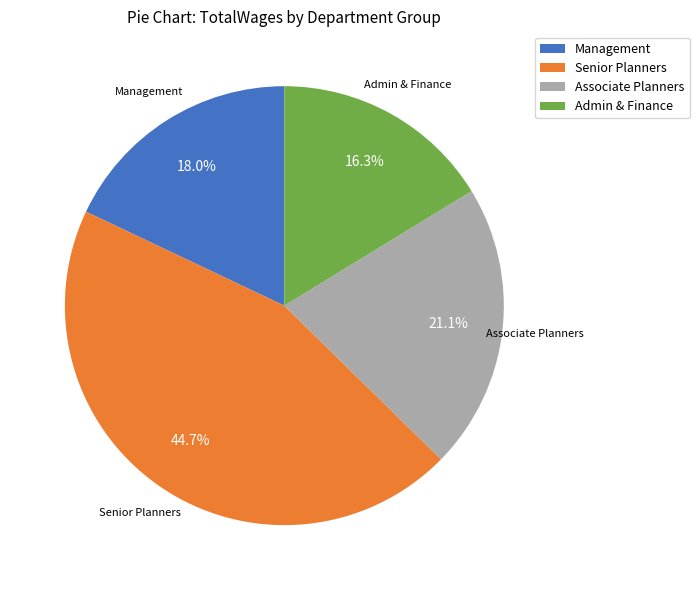

Count the number of slices in the pie.

4